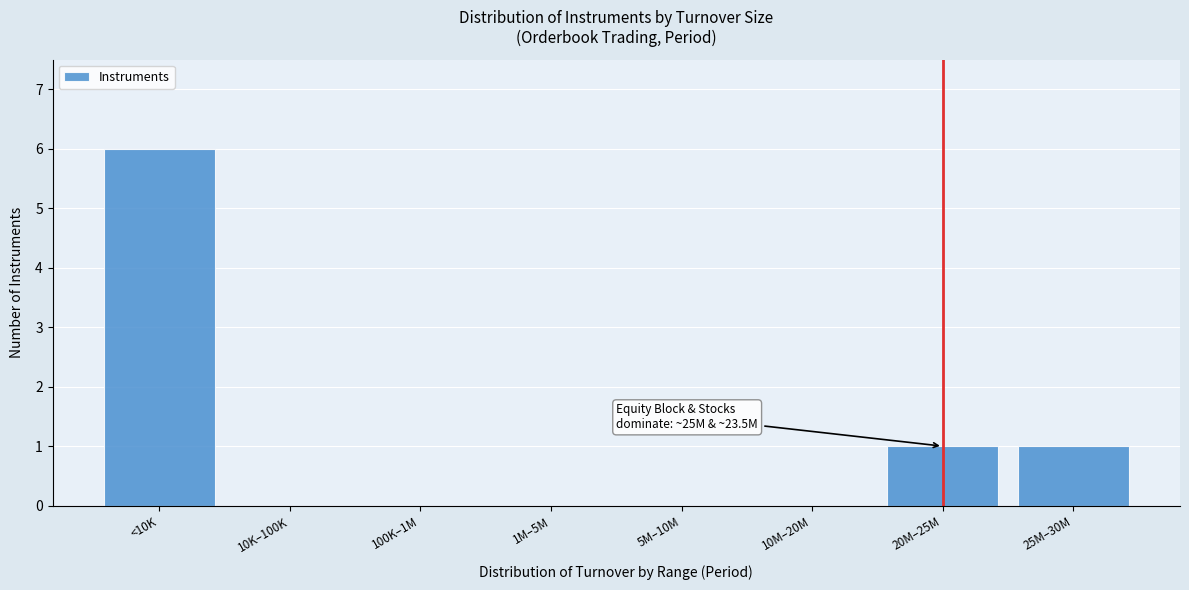

Reading left to right, extract all data points from this chart.

<10K=6	10K–100K=0	100K–1M=0	1M–5M=0	5M–10M=0	10M–20M=0	20M–25M=1	25M–30M=1